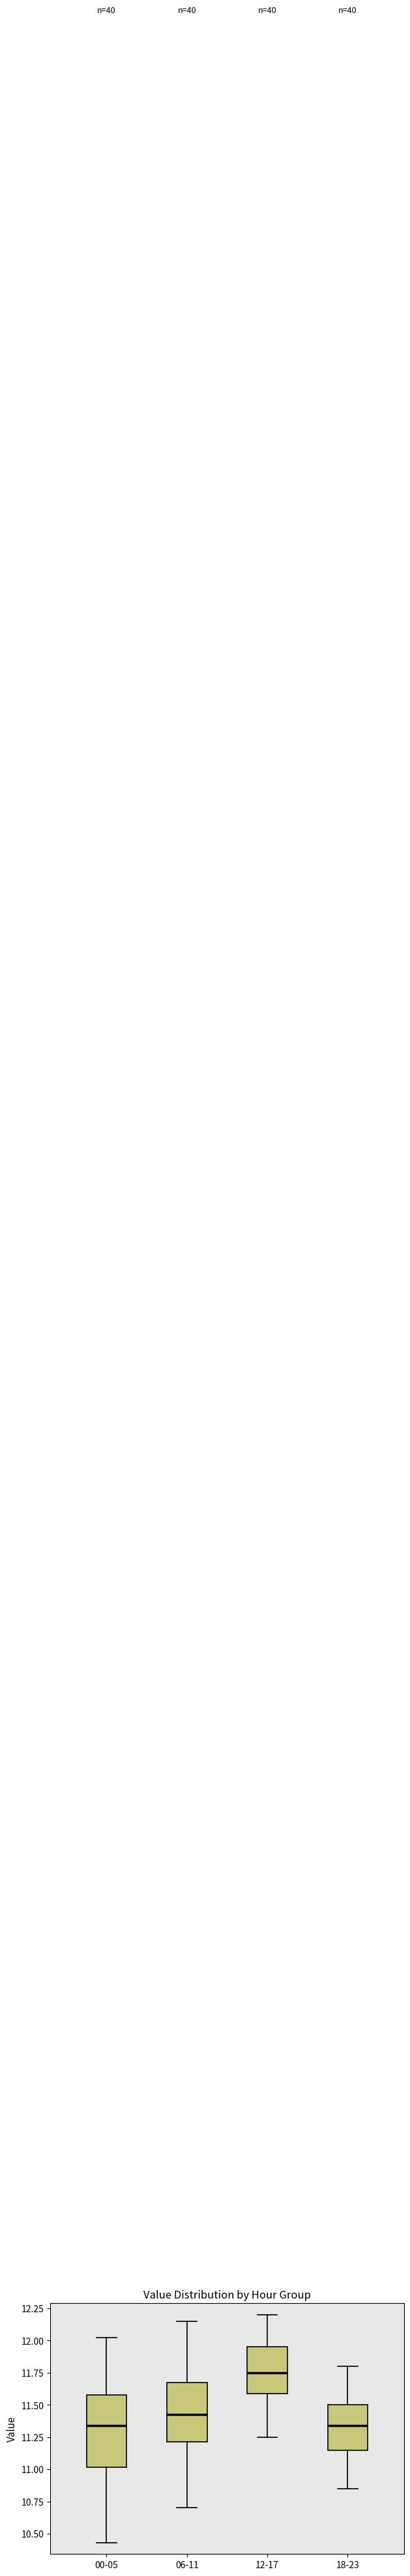

Where does the lower whisker of the box for 12-17 end on the y-axis? The values are not printed on the chart, so give them approximately, as read against the axis.

11.25